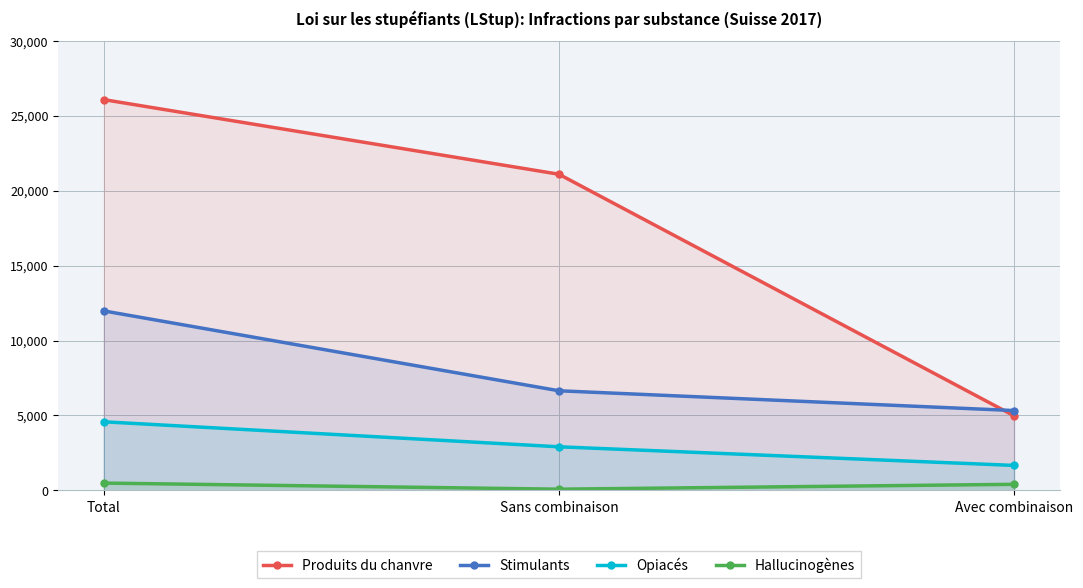

Which series has the widest spread of values?

Produits du chanvre